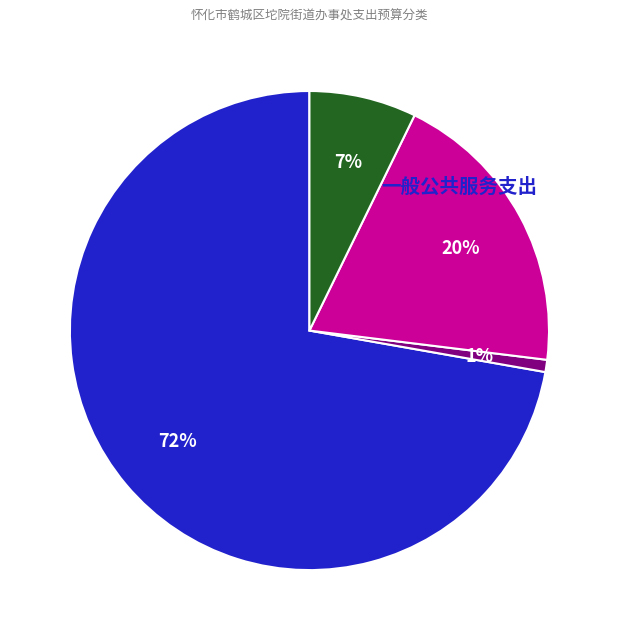

What percentage do 一般公共服务支出 and 文化旅游体育与传媒支出 together represent?

73.0%